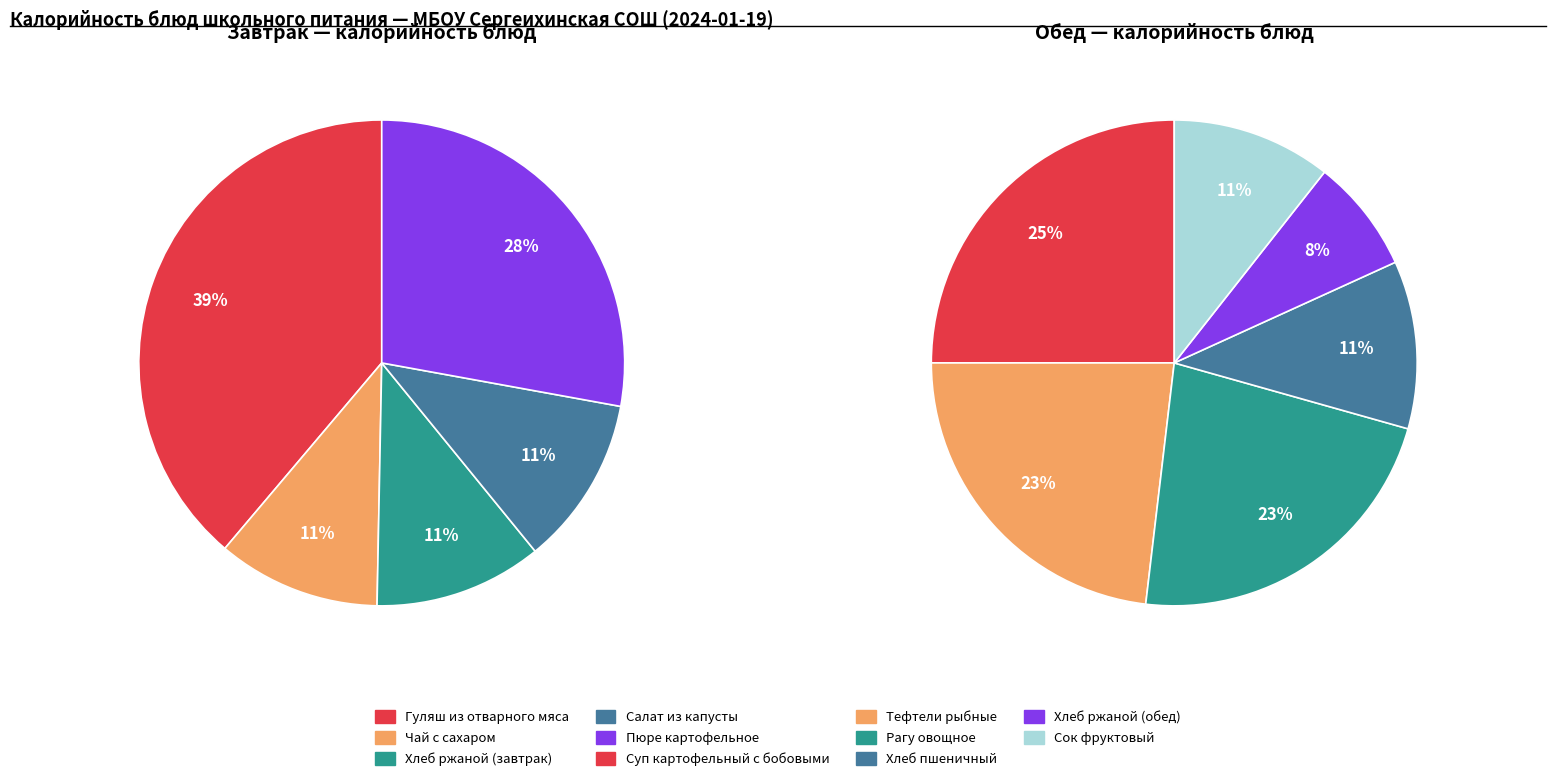

What is the largest slice in the pie chart?

Гуляш из отварного мяса